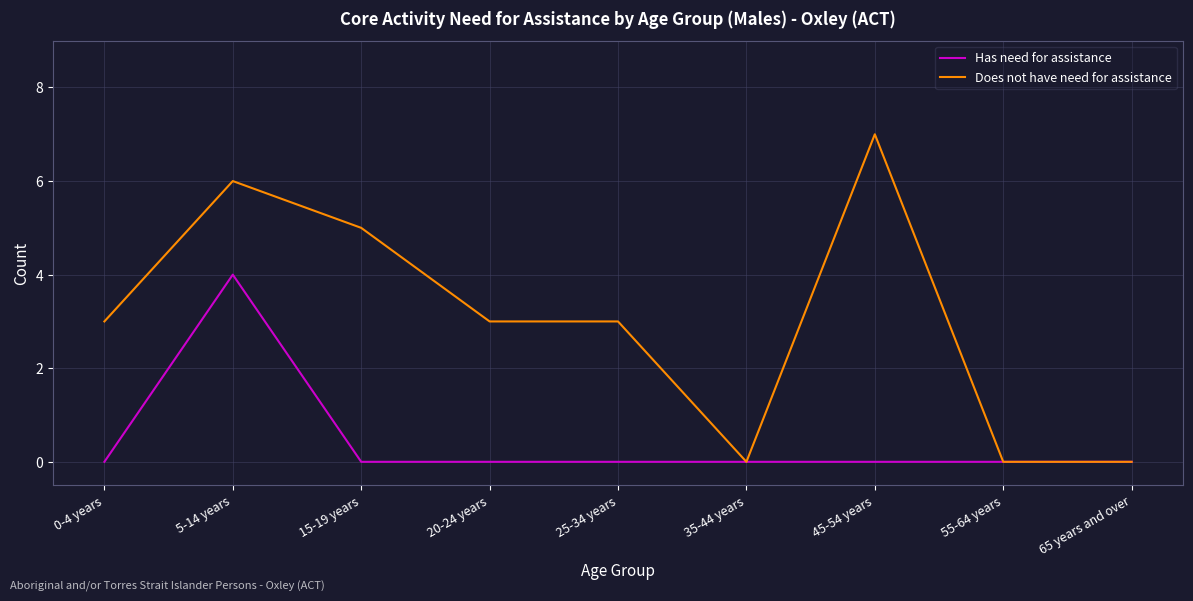

Count the Has need for assistance values in the range 0 to 1.

8